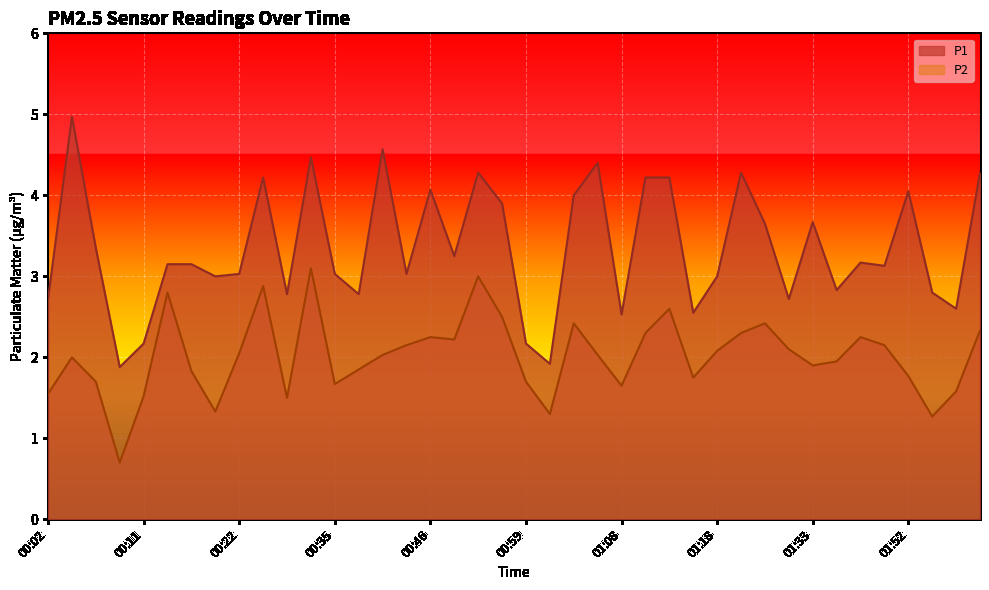

Between 01:08 and 01:31, which series saw the biggest shift?

P2